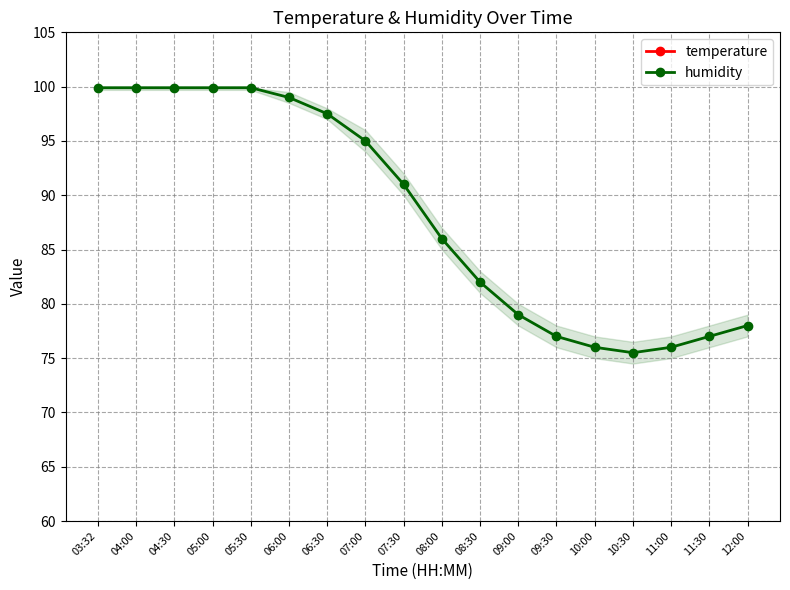

Is it true that temperature equals 21.2 at 11:30?

True